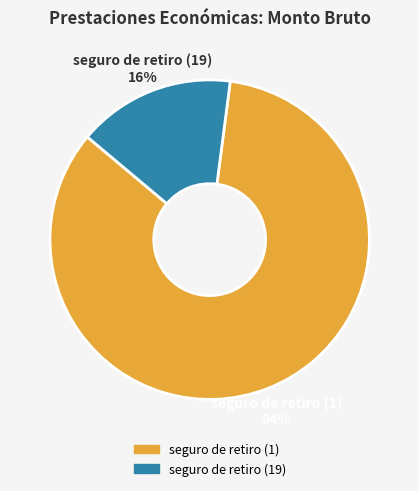

Is there any slice that represents more than half of the pie?

Yes